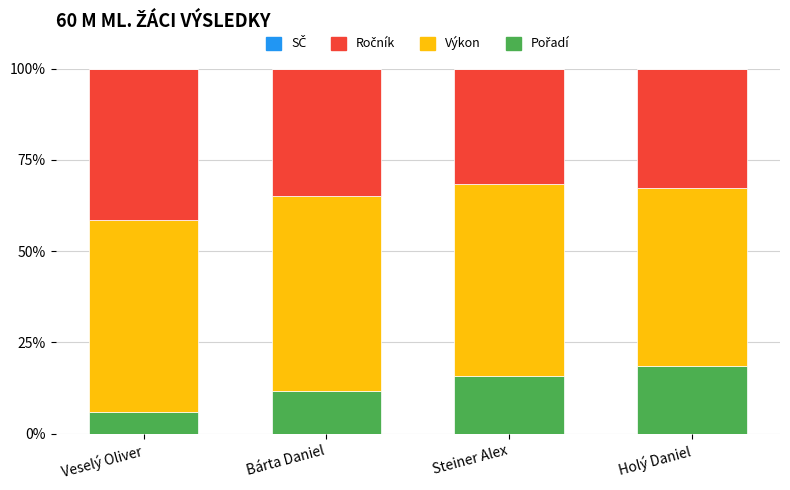

At how many categories does at least one series exceed 15?

4